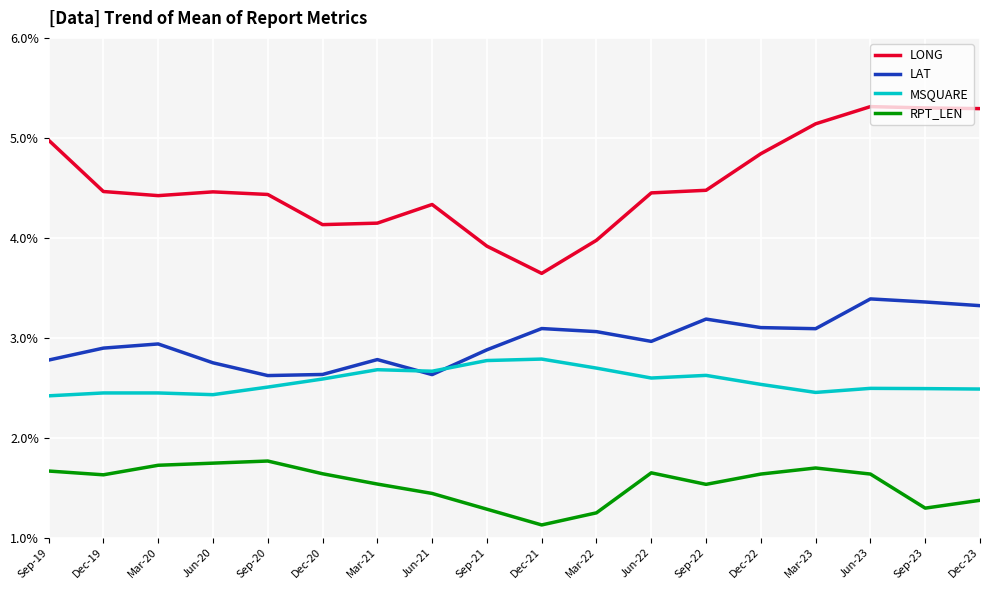

What is the difference between the maximum and second lowest values in the LONG series?

1.4